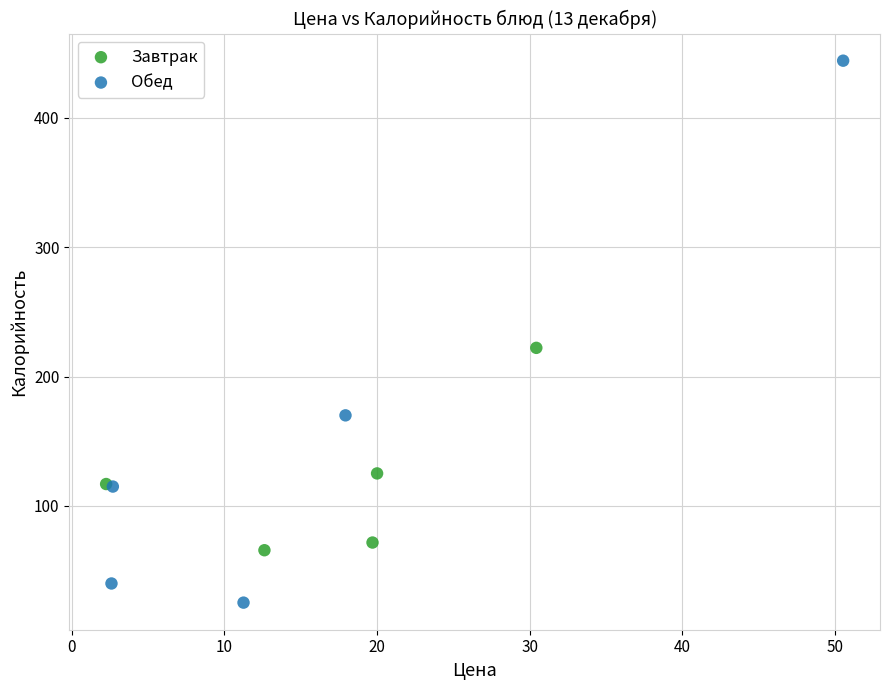

Which series contains the highest Y value?

Обед